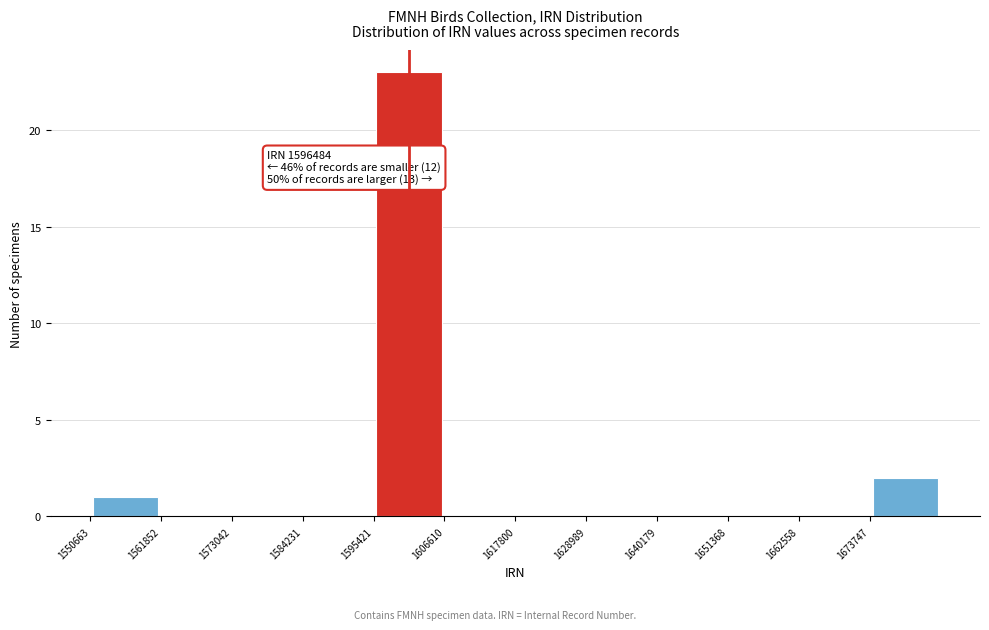

Which range on the x-axis has the tallest bar?

1596000 to 1606000